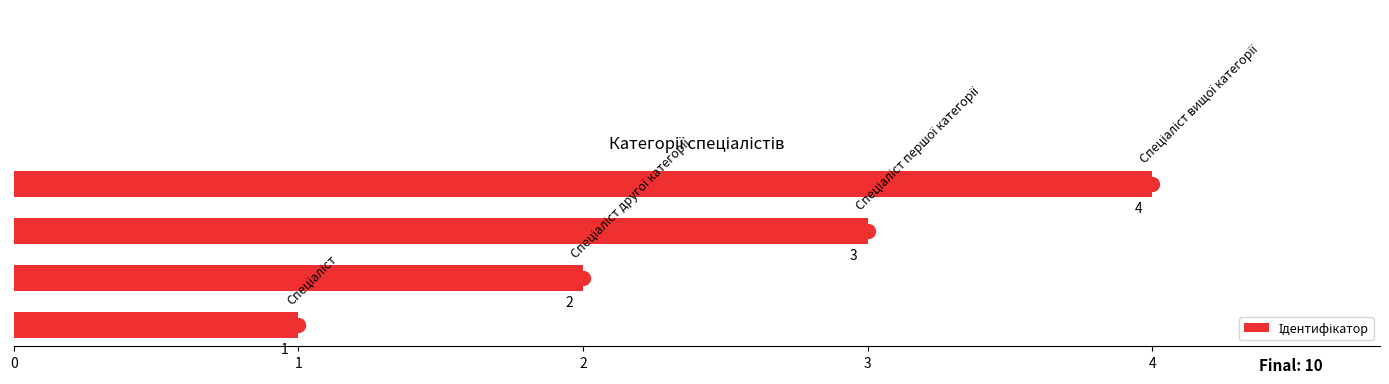

How many values are between 2 and 4?

3